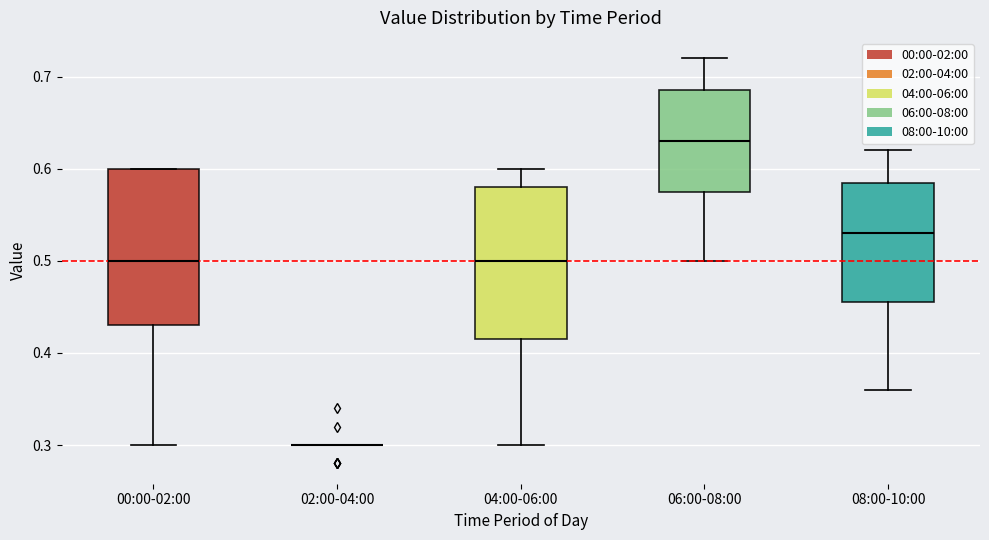

Reading left to right, transcribe this box plot: for each box, give where its median line is, the range the box spans, and where its two whiskers end, as read against the y-axis. The values are not printed on the chart, so give them approximately, as read against the axis.

00:00-02:00: median 0.50, box 0.43 to 0.60, whiskers 0.30 to 0.60
02:00-04:00: box collapsed to a line at 0.30, whiskers 0.30 to 0.30
04:00-06:00: median 0.50, box 0.42 to 0.58, whiskers 0.30 to 0.60
06:00-08:00: median 0.63, box 0.58 to 0.69, whiskers 0.50 to 0.72
08:00-10:00: median 0.53, box 0.46 to 0.59, whiskers 0.36 to 0.62